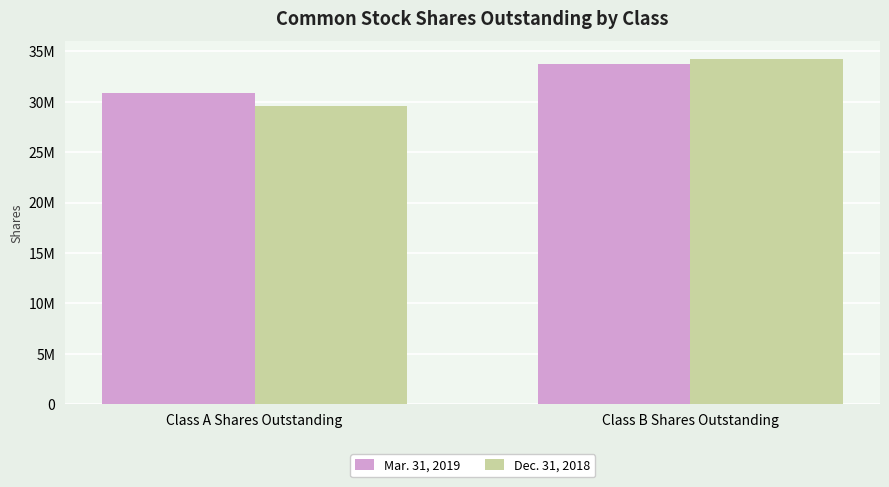

Are the bars horizontal?

No